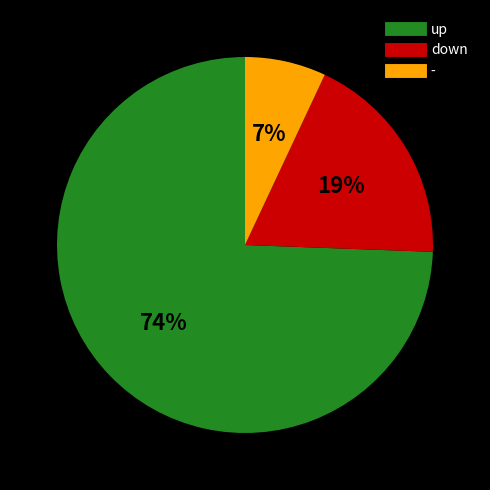

Which has a higher value, - or up?

up